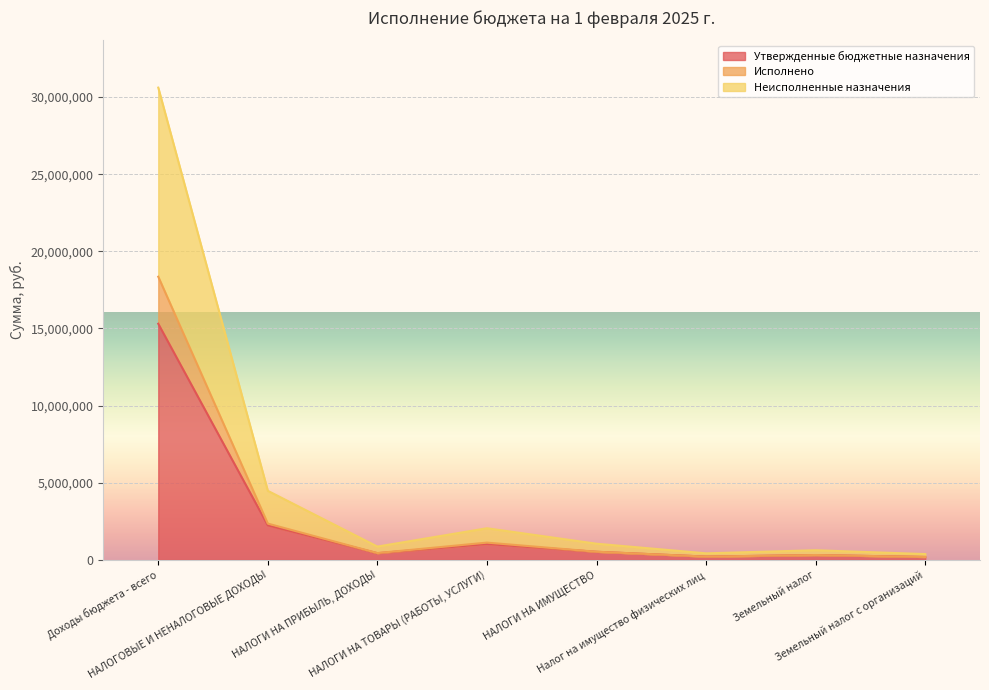

List the series in order of their overall mean, highest first.

Неисполненные назначения, Исполнено, Утвержденные бюджетные назначения